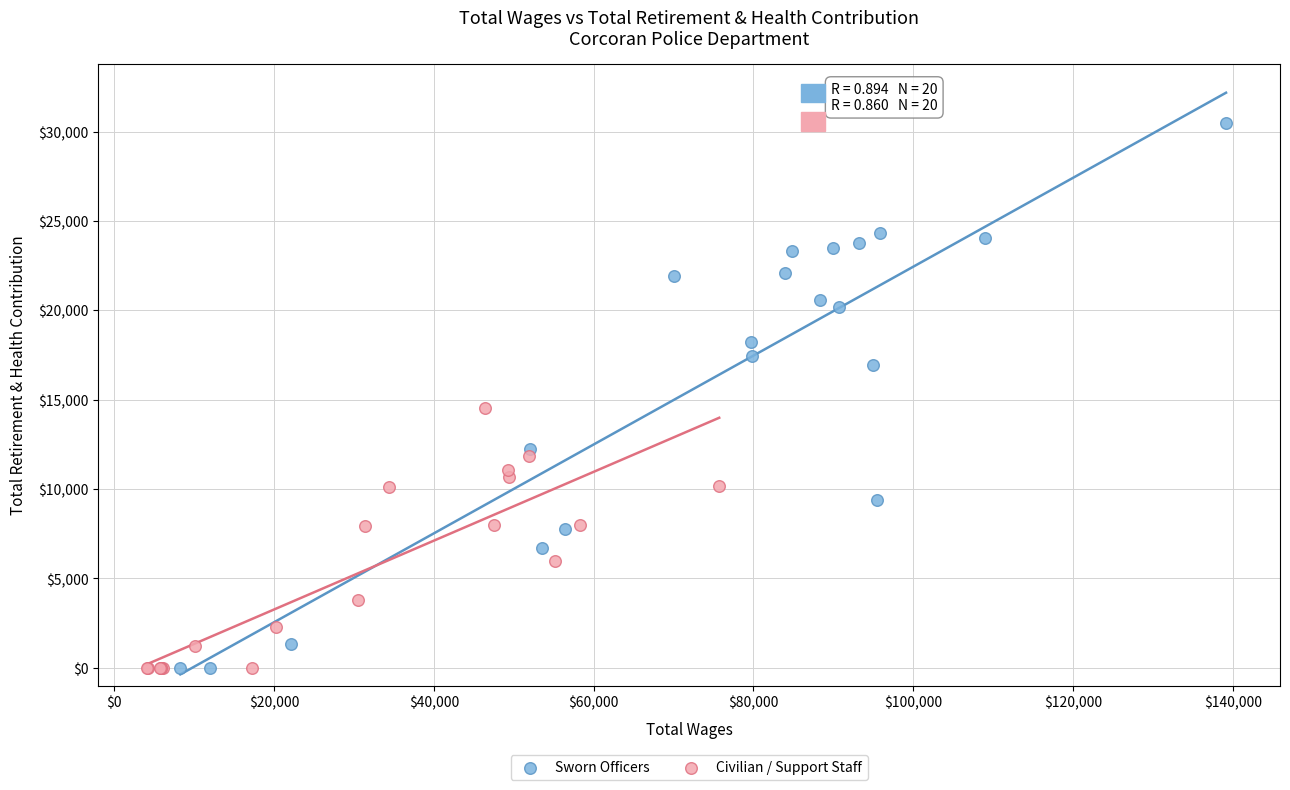

Which series reaches the maximum Y coordinate?

Sworn Officers